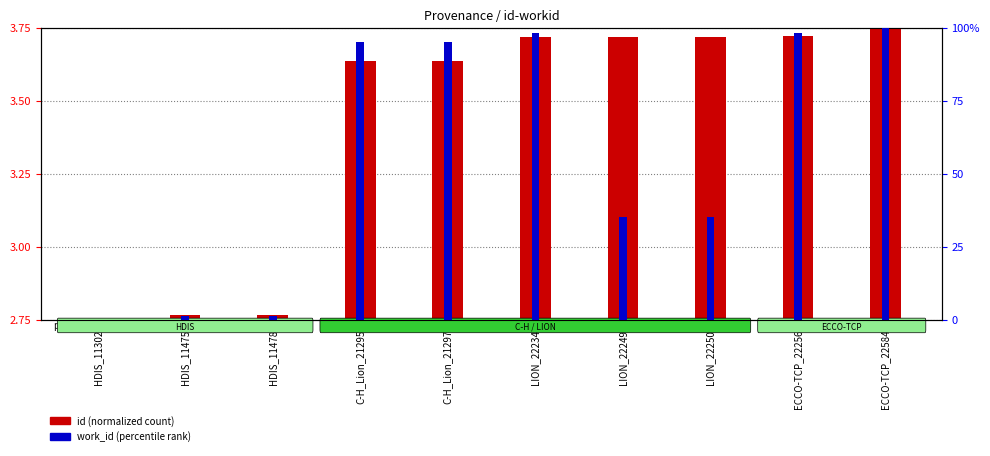

Does the chart contain stacked bars?

No